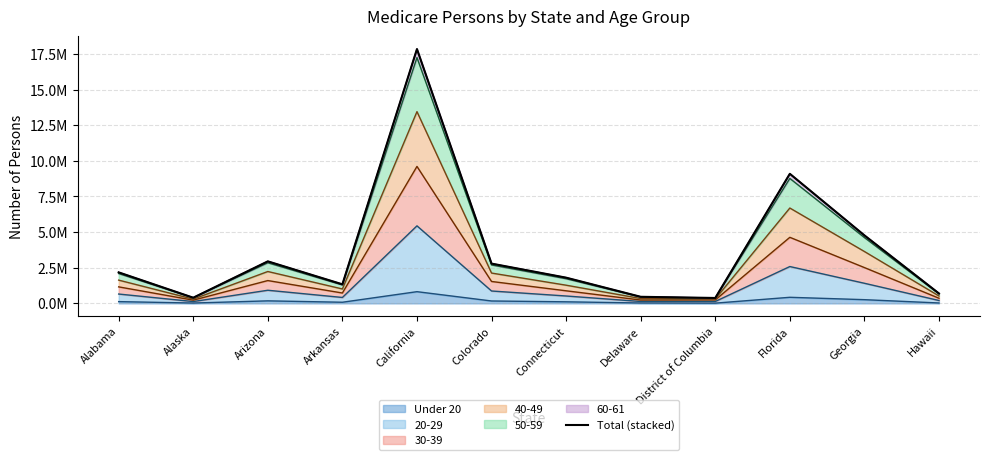

What is the maximum value shown in the chart?

17839694